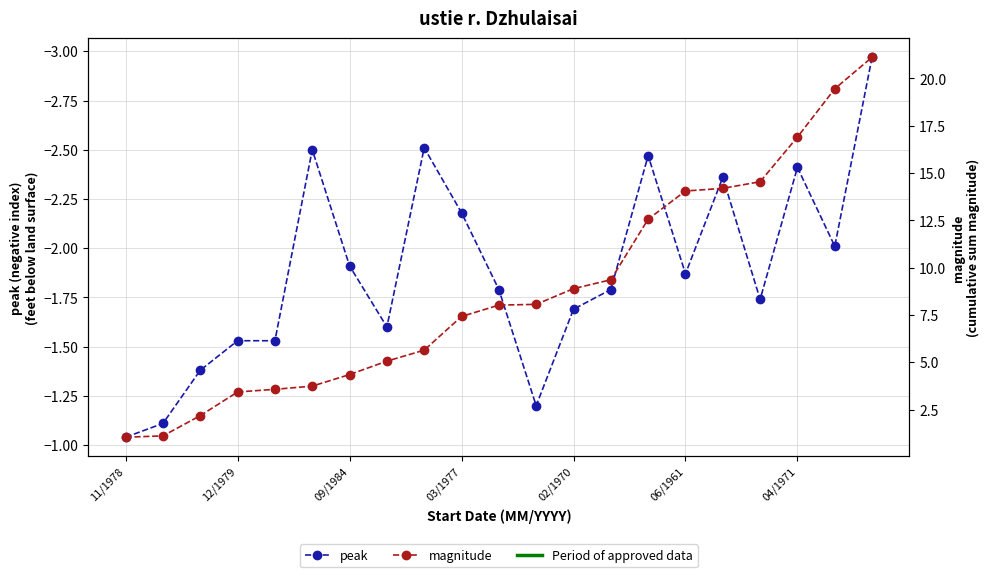

List the labels in order of peak value, largest first.

11/1978, 12/1979, 11, 09/1984, 03/1977, 02/1970, 7, 12, 17, 10, 13, 15, 04/1971, 19, 9, 16, 18, 14, 06/1961, 8, 20